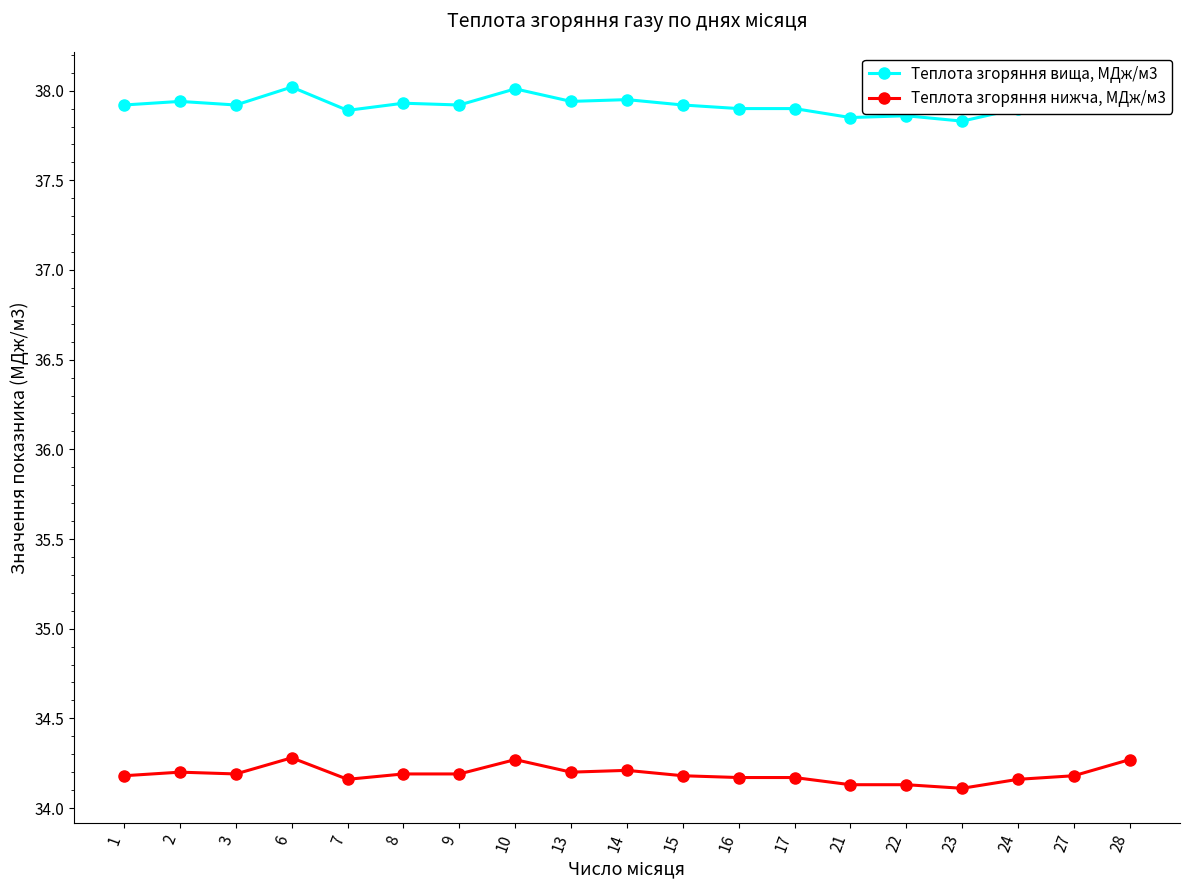

What is the sum of the Теплота згоряння вища, МДж/м3 values at 16 and 15?

75.8